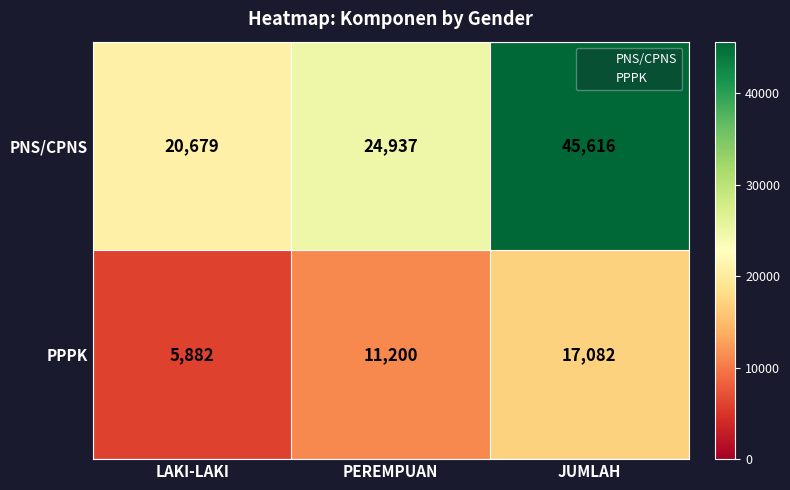

The PNS/CPNS series shows 4401 at LAKI-LAKI. True or false?

False